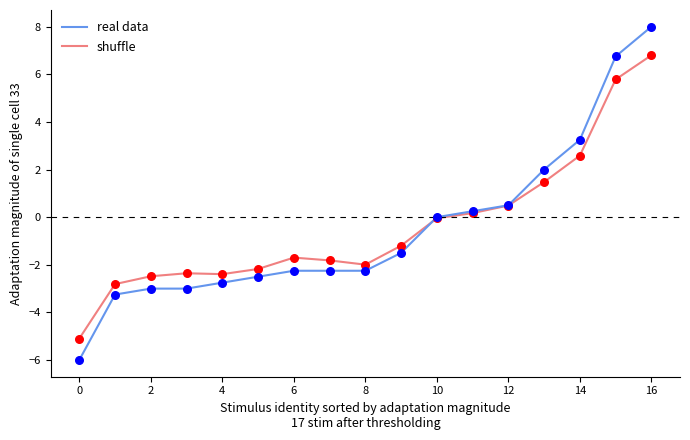

What is the maximum value shown in the chart?

8.0